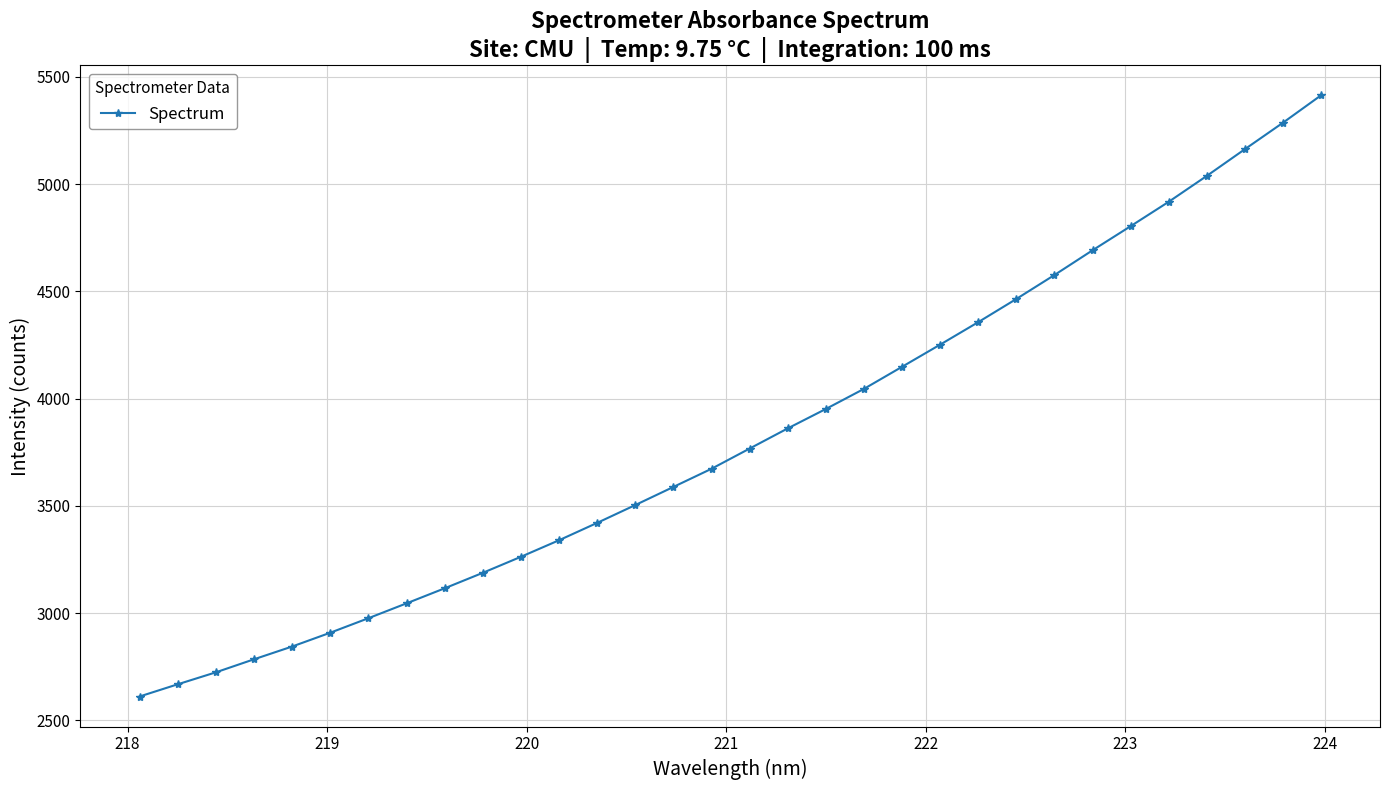

Reading right to left, list all the values displayed in this chart.

5413.1	5285.4	5162.2	5037.8	4917.1	4803.5	4691.0	4575.9	4464.3	4356.4	4251.6	4148.3	4045.3	3951.7	3861.1	3767.2	3673.0	3588.3	3503.9	3420.8	3339.9	3262.7	3188.0	3115.8	3045.7	2976.4	2908.8	2844.4	2784.9	2724.1	2668.4	2611.5